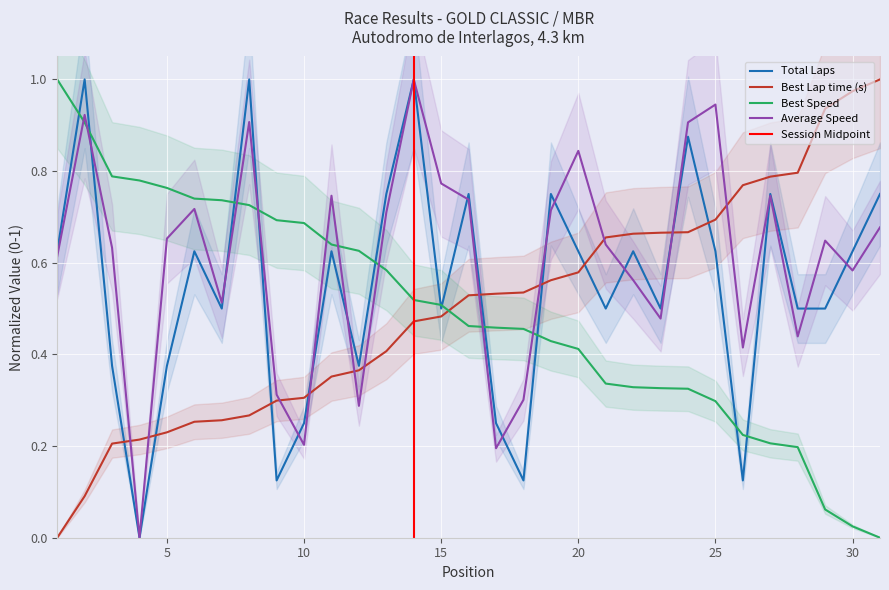

Between 13 and 24, which series saw the biggest shift?

Best Lap time (s)